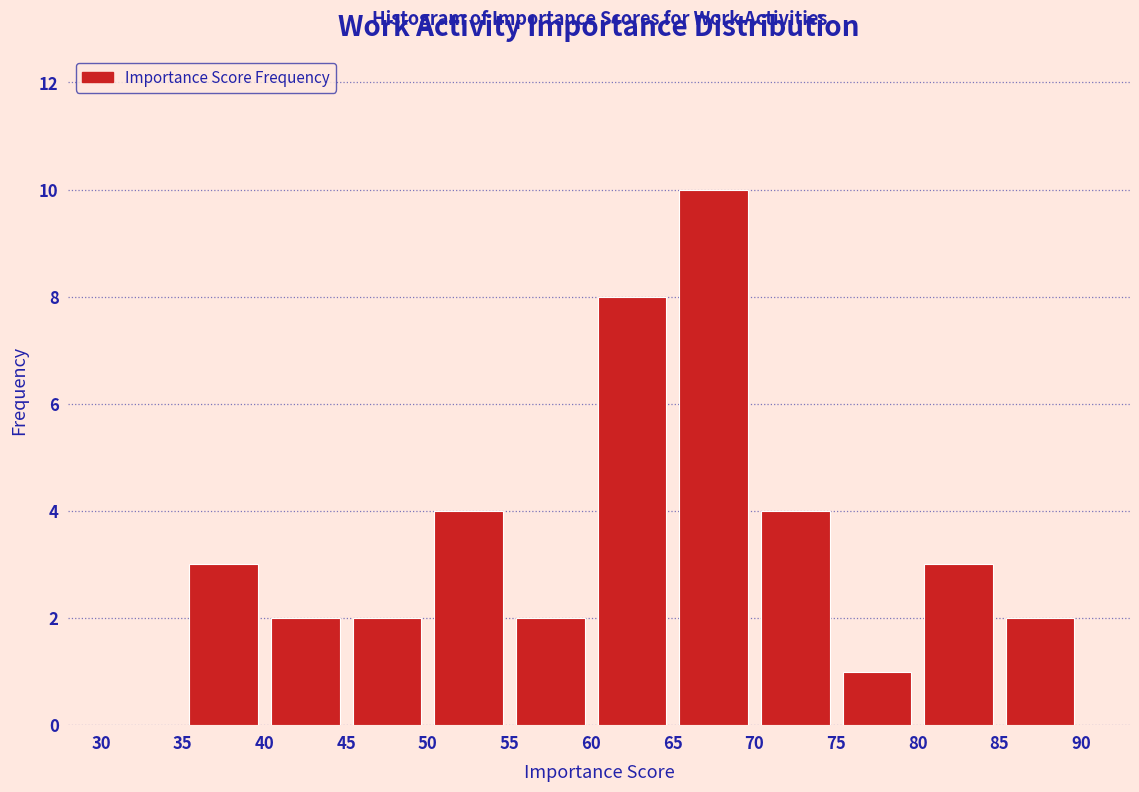

Reading left to right, transcribe this chart: for each bar, give the range it covers on the x-axis and its height. The values are not printed on the chart, so give them approximately, as read against the axis.

30 to 35: 0
35 to 40: 3
40 to 45: 2
45 to 50: 2
50 to 55: 4
55 to 60: 2
60 to 65: 8
65 to 70: 10
70 to 75: 4
75 to 80: 1
80 to 85: 3
85 to 90: 2